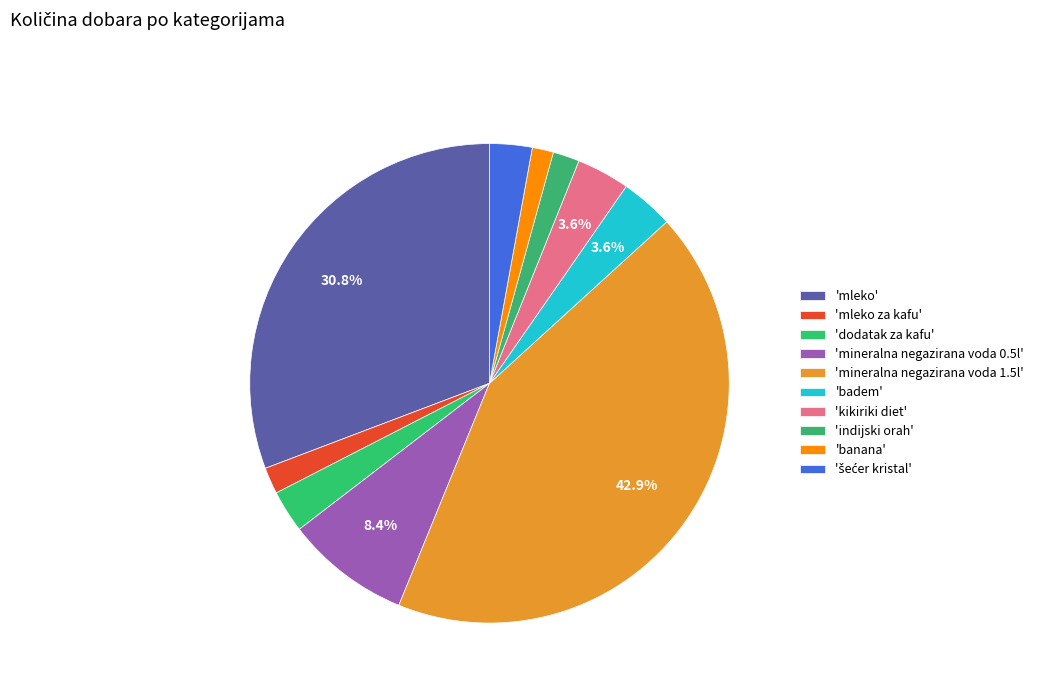

Count the number of slices in the pie.

10